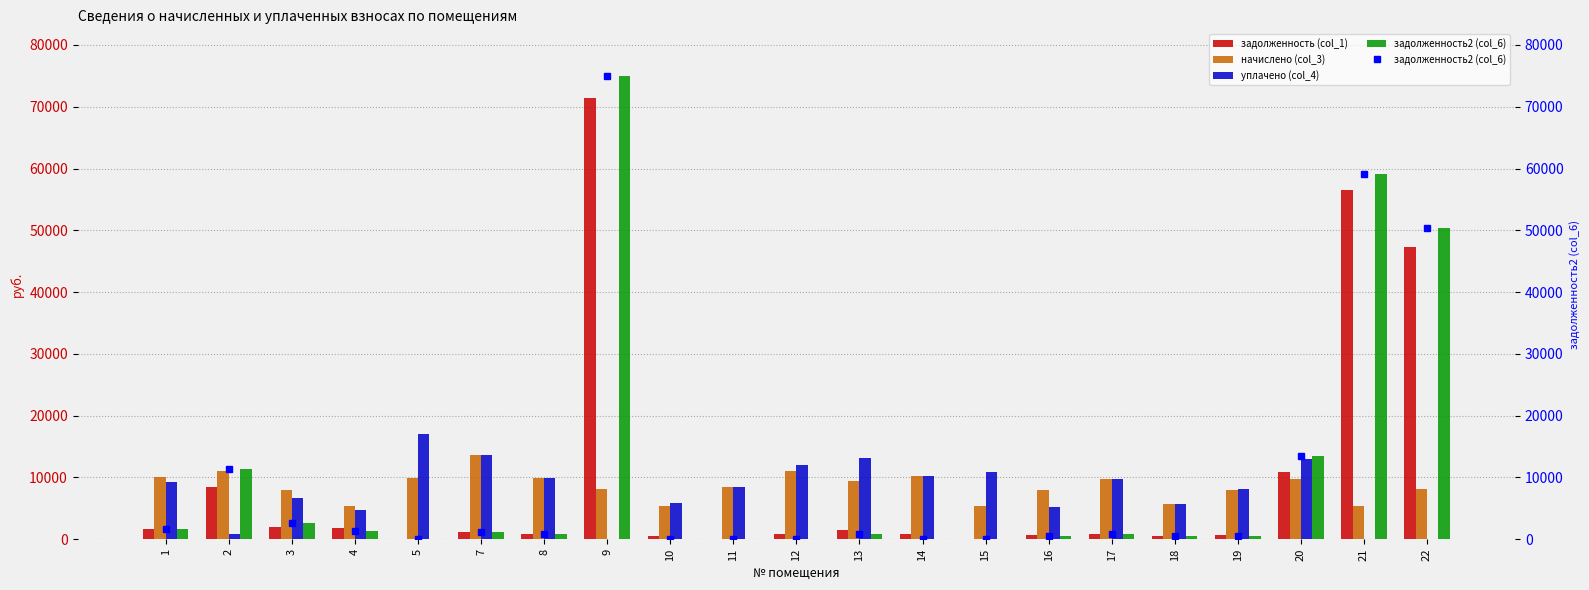

Reading left to right, list all the values displayed in this chart.

задолженность (col_1): 1=1667.8	2=8459.3	3=1970.0	4=1751.6	5=0.0	7=1141.0	8=825.2	9=71470.9	10=450.9	11=1.5	12=923.3	13=1543.1	14=857.5	15=0.0	16=667.4	17=812.1	18=471.2	19=636.3	20=10801.7	21=56574.0	22=47273.7
начислено (col_3): 1=10060.8	2=11022.4	3=8008.4	4=5324.6	5=9946.0	7=13691.8	8=9902.9	9=8065.8	10=5410.7	11=8410.3	12=11079.7	13=9486.7	14=10290.4	15=5310.2	16=8008.4	17=9745.0	18=5654.6	19=8008.4	20=9802.4	21=5410.7	22=8108.9
уплачено (col_4): 1=9180.6	2=872.5	3=6641.8	4=4751.6	5=17031.2	7=13634.5	8=9861.5	9=0.0	10=5838.7	11=8410.3	12=11956.7	13=13206.7	14=10290.5	15=10825.4	16=5293.1	17=9704.2	18=5631.0	19=8050.0	20=13000.0	21=0.0	22=0.0
задолженность2 (col_6): 1=1690.8	2=11425.8	3=2665.9	4=1340.0	5=0.0	7=1141.0	8=825.2	9=75023.4	10=0.0	11=0.0	12=0.0	13=790.6	14=0.0	15=0.0	16=569.5	17=812.1	18=471.2	19=588.4	20=13439.3	21=59115.7	22=50376.6